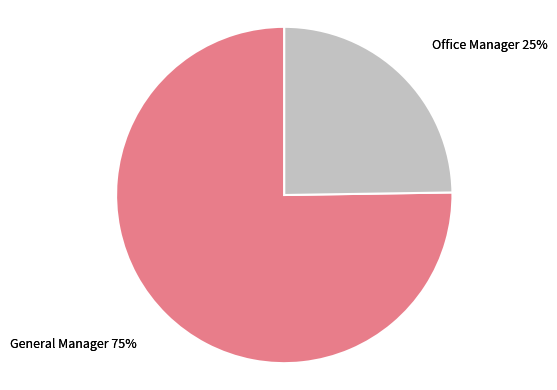

What is the largest slice in the pie chart?

General Manager